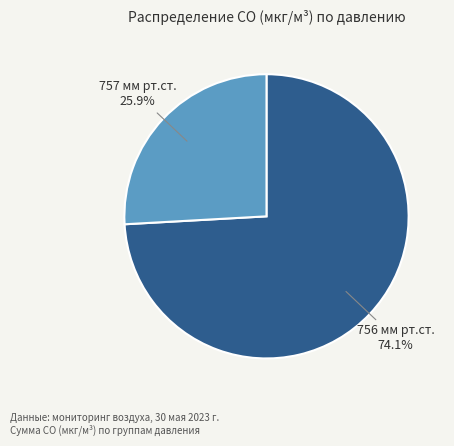

Does any single category account for the majority?

Yes